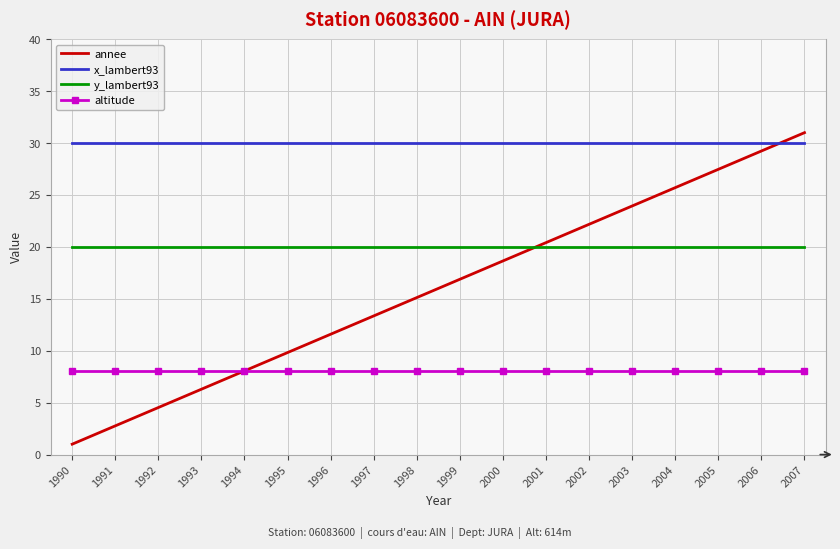

Read the altitude value at 1995.

8.0